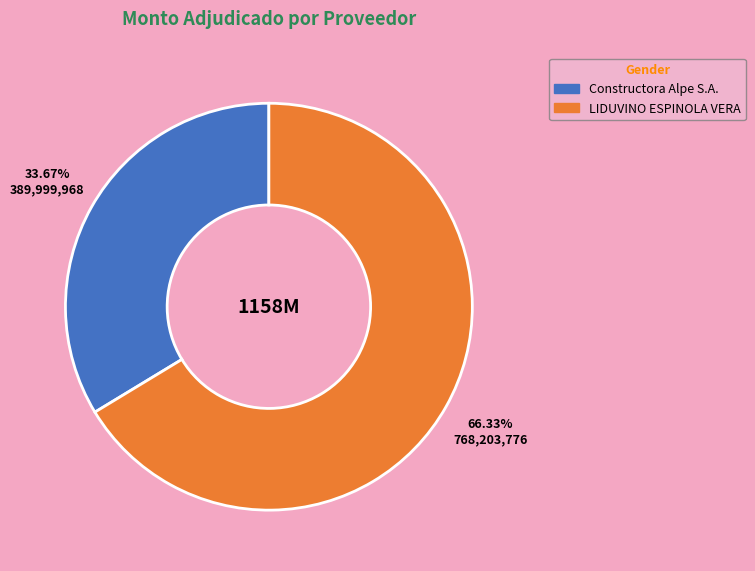

Is it true that LIDUVINO ESPINOLA VERA is 55% of the pie?

False